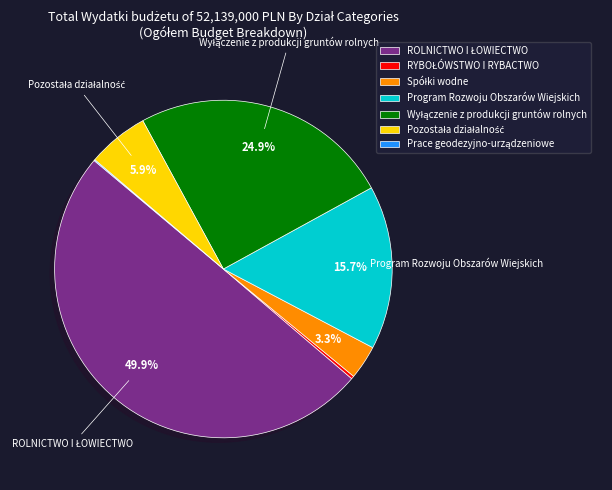

Rank the categories by value from highest to lowest.

ROLNICTWO I ŁOWIECTWO, Wyłączenie z produkcji gruntów rolnych, Program Rozwoju Obszarów Wiejskich, Pozostała działalność, Spółki wodne, RYBOŁÓWSTWO I RYBACTWO, Prace geodezyjno-urządzeniowe